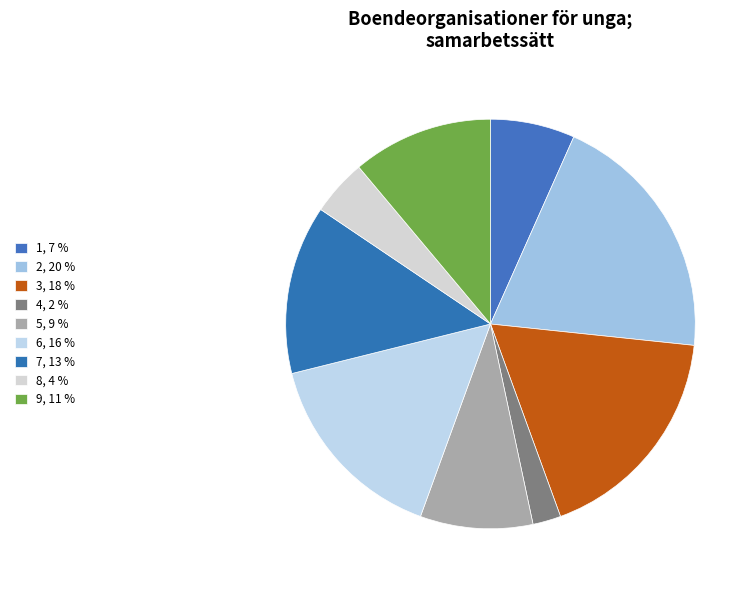

How much of the chart is everything except 8?

95.6%